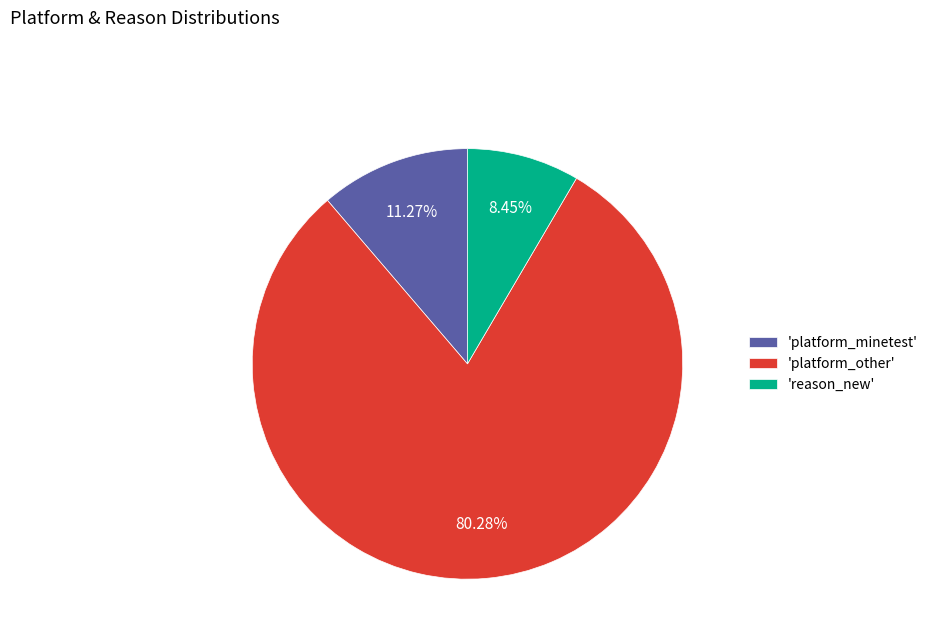

Approximately how many times larger is the value at 'platform_minetest' compared to 'reason_new'?

1.3